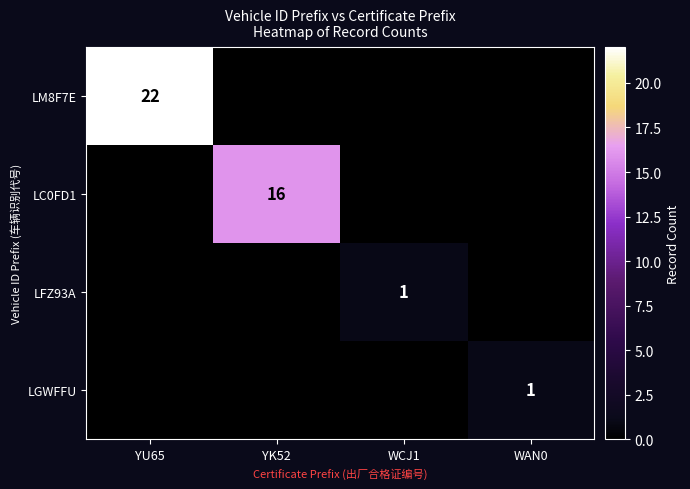

At which category does the chart reach its minimum across all series?

YK52